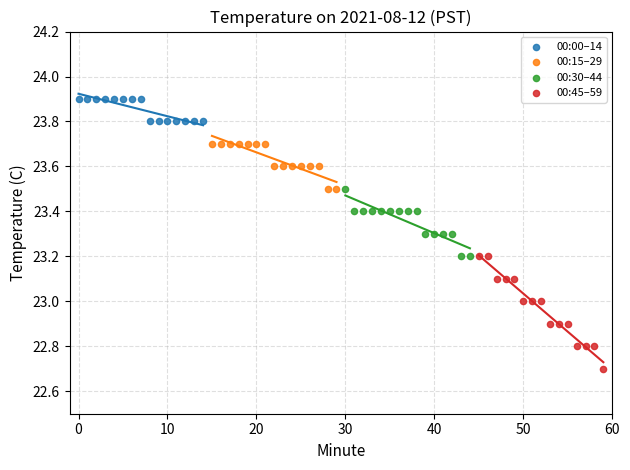

Which series has the widest spread of Y values?

00:45–59